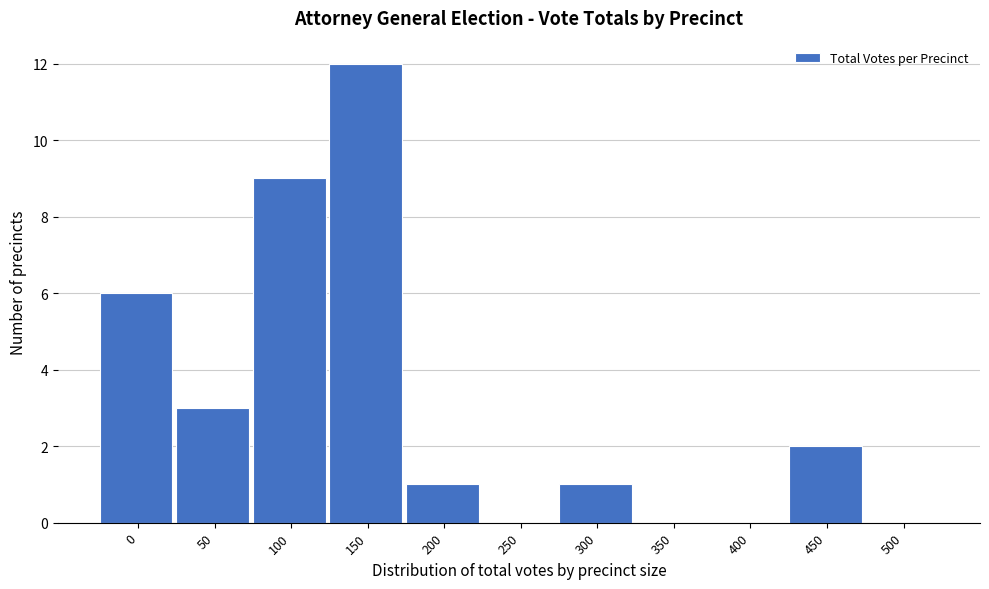

Reading left to right, what are all the values shown in this chart?

0=6	50=3	100=9	150=12	200=1	250=0	300=1	350=0	400=0	450=2	500=0